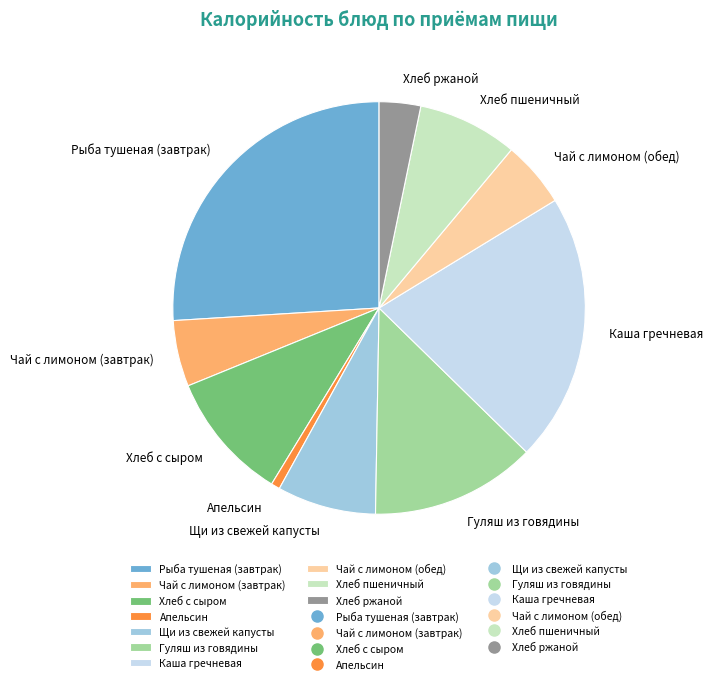

Is the sum of Хлеб ржаной and Рыба тушеная (завтрак) greater than half?

No